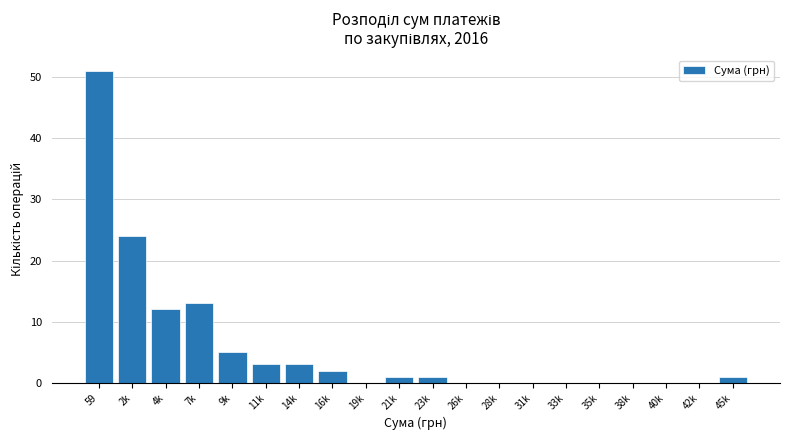

Reading left to right, list all the values displayed in this chart.

59=51	2k=24	4k=12	7k=13	9k=5	11k=3	14k=3	16k=2	19k=0	21k=1	23k=1	26k=0	28k=0	31k=0	33k=0	35k=0	38k=0	40k=0	42k=0	45k=1